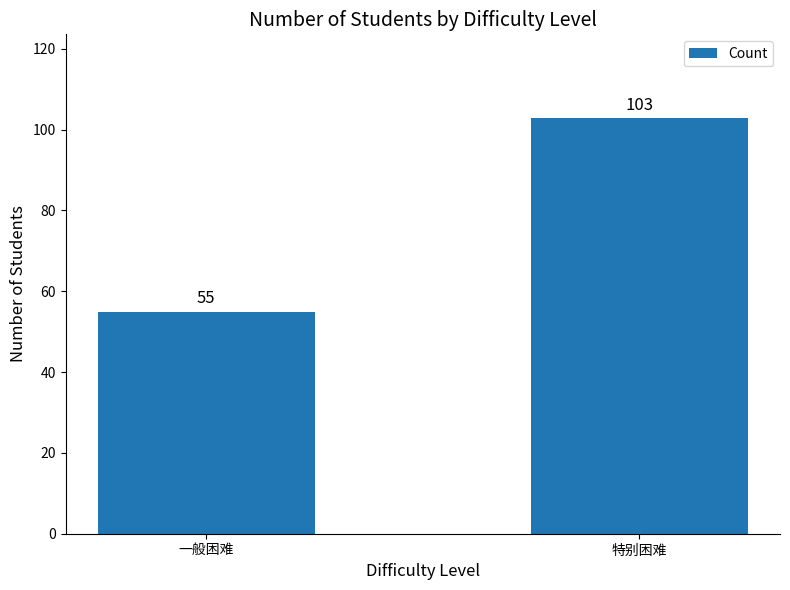

What is the ratio of the value at 特别困难 to the value at 一般困难?

1.9